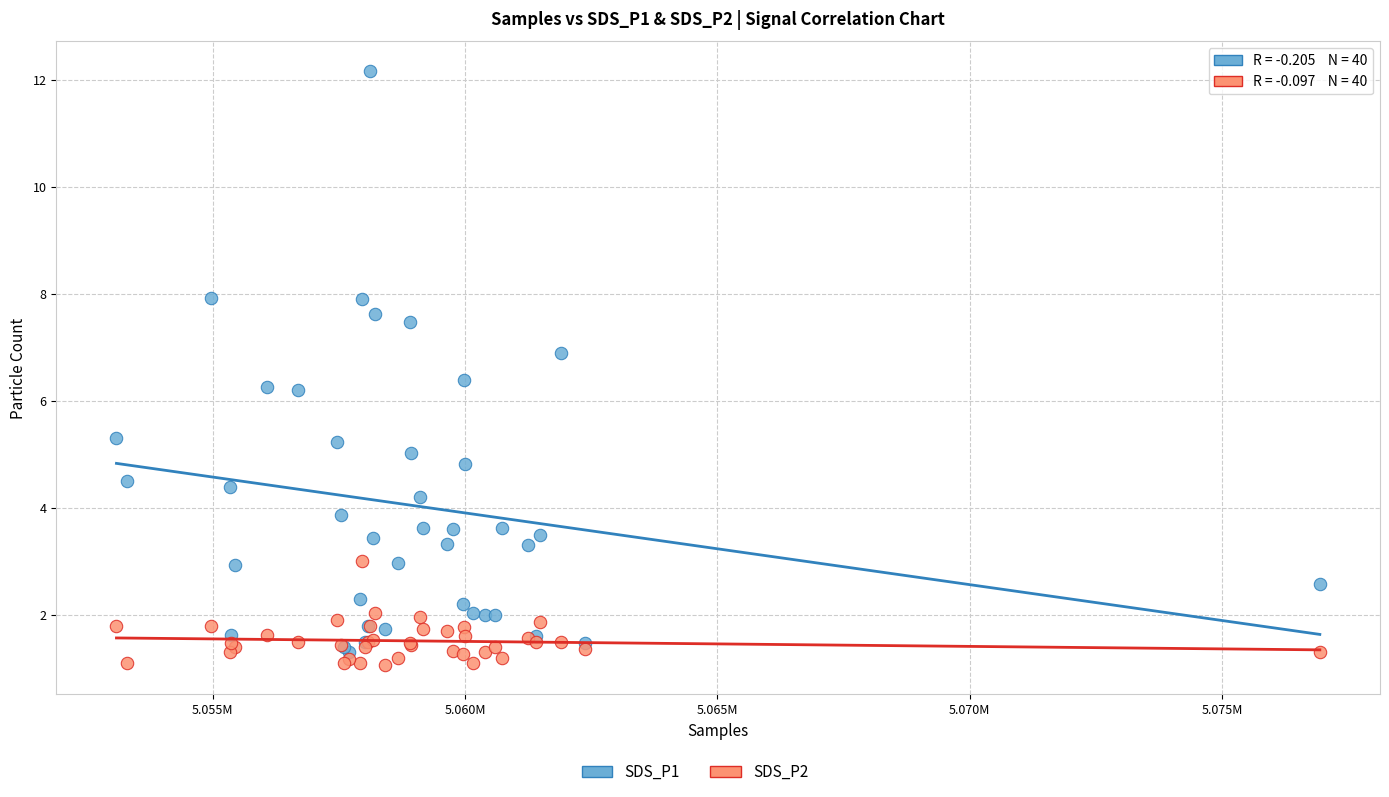

What is the X range (max minus min) for the scatter plot?

23848.0